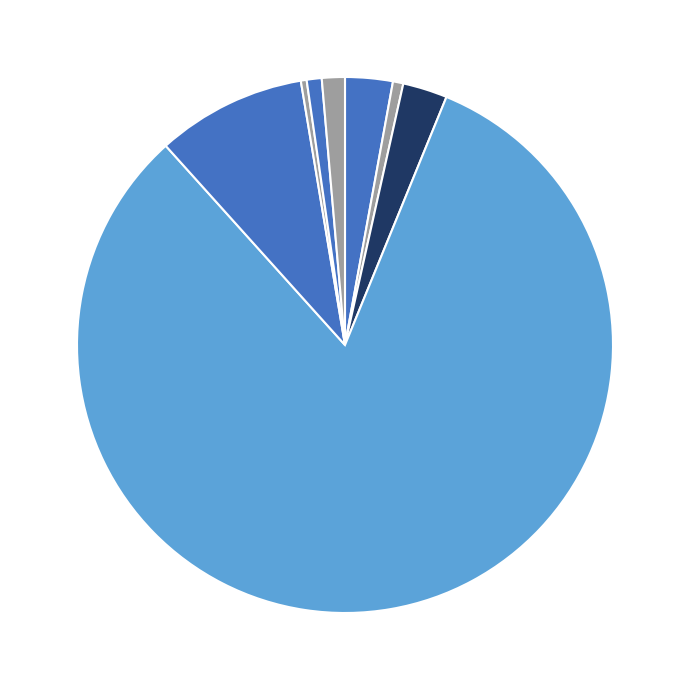

To the nearest percent, what is the average slice percentage?

12%